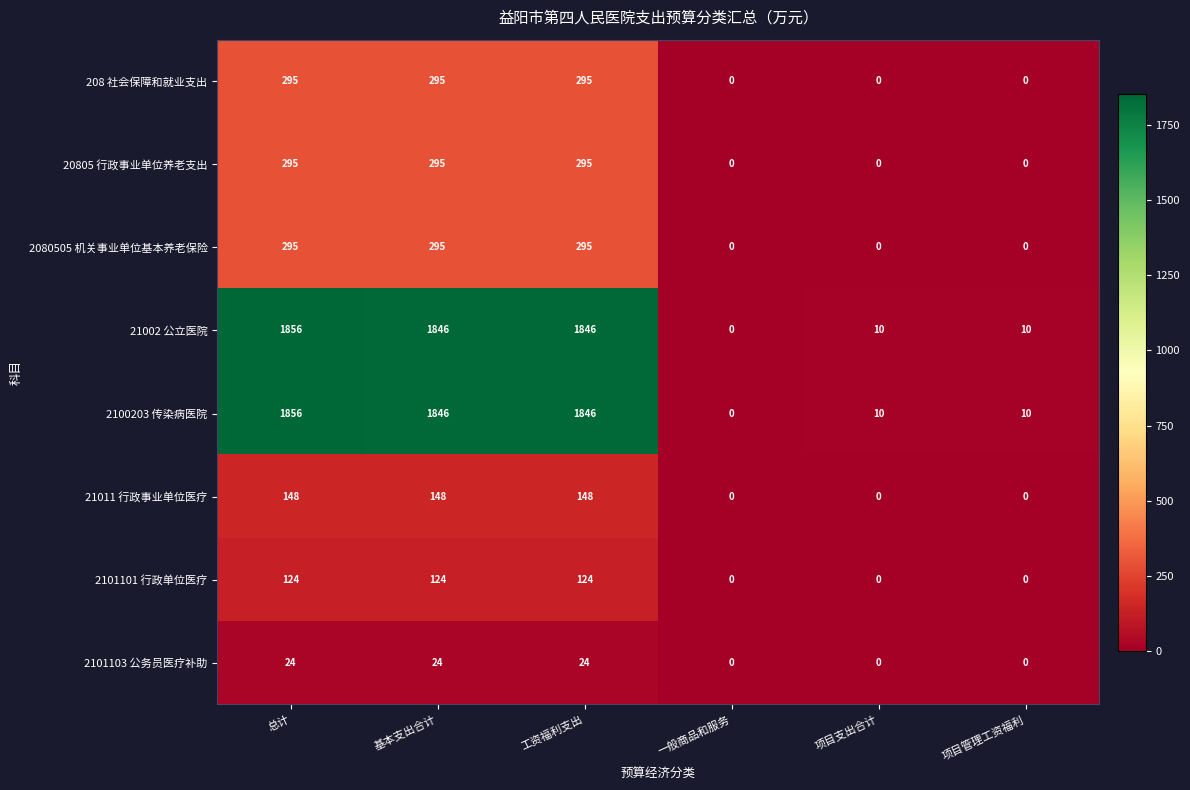

What is the difference between the maximum and second lowest values in the 21011 行政事业单位医疗 series?

148